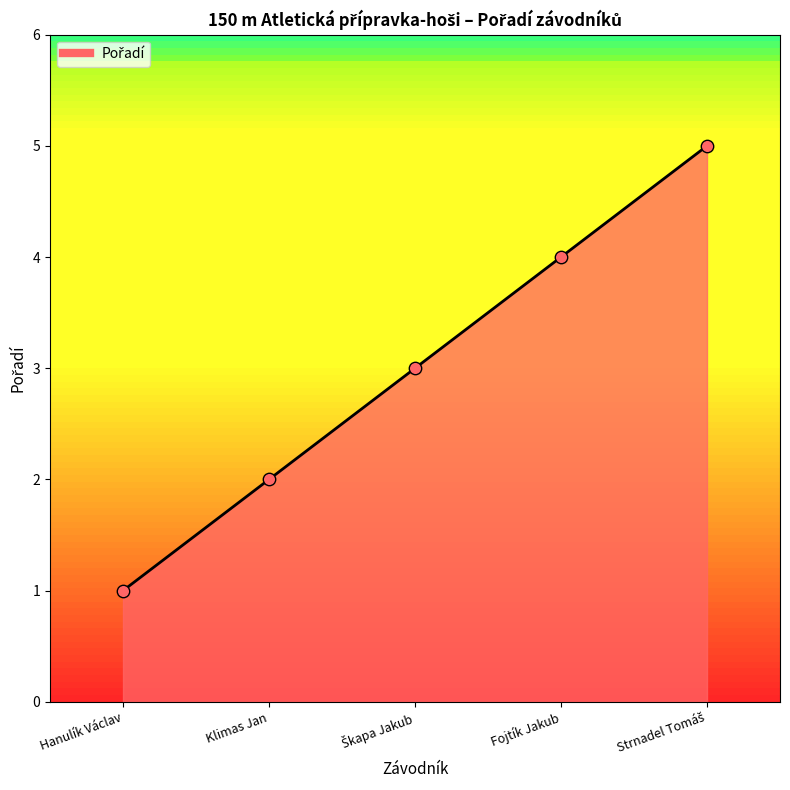

What is the change in value from Škapa Jakub to Strnadel Tomáš?

+2